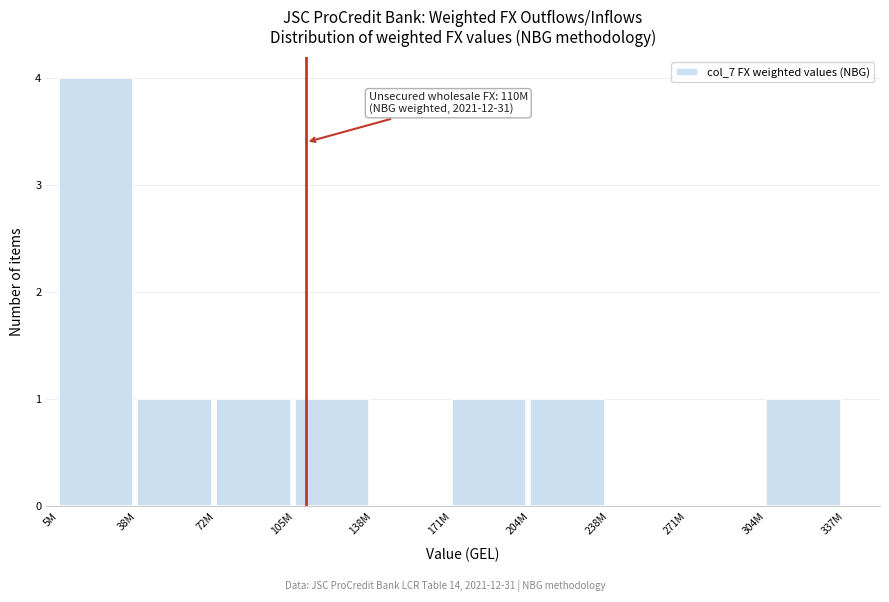

Reading left to right, transcribe all the data shown in this chart.

5M=4	38M=1	72M=1	105M=1	138M=0	171M=1	204M=1	238M=0	271M=0	304M=1